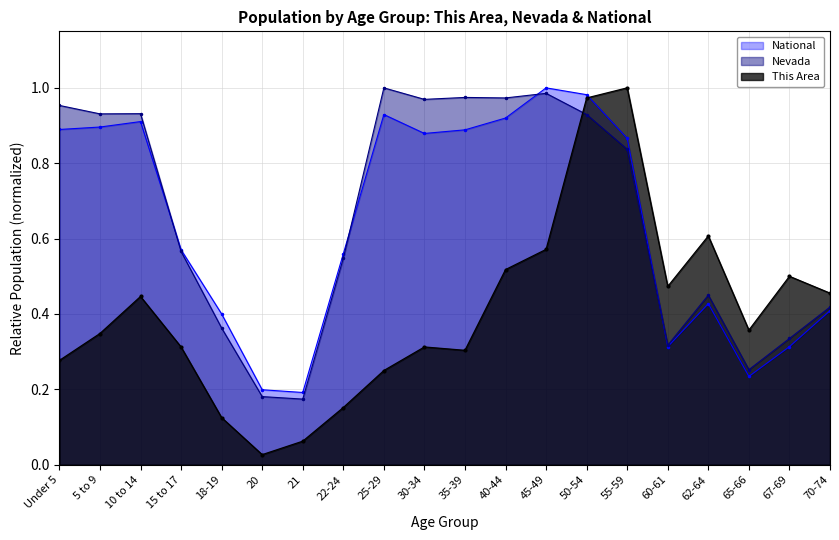

Which series has the largest total across all categories?

Nevada